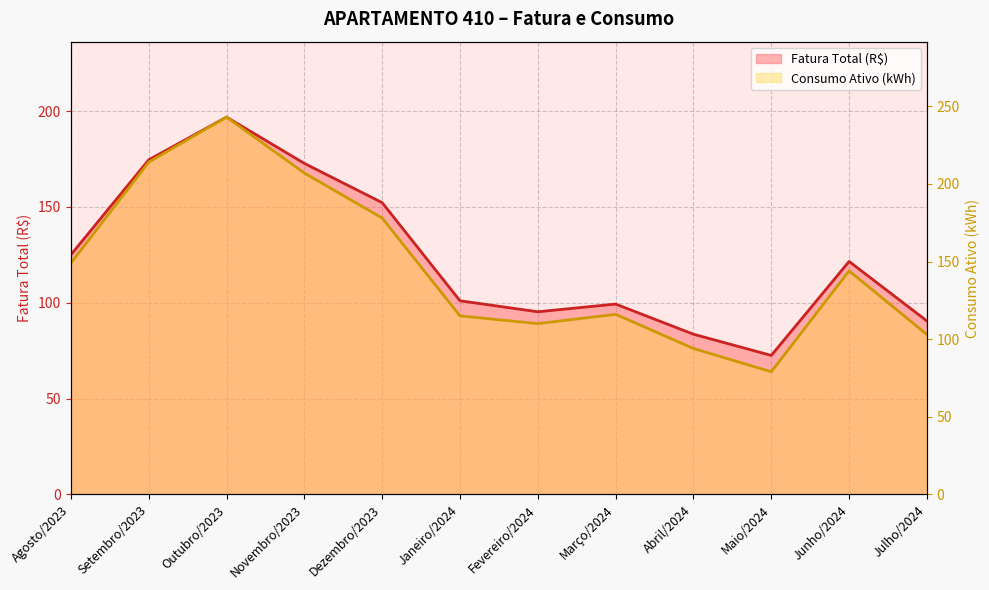

How many data points in Fatura Total (R$) are less than 121?

6